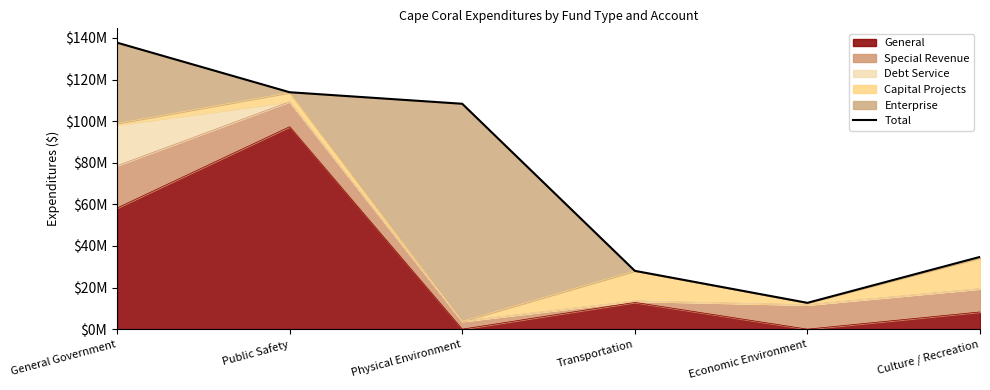

How many lines are shown in the chart?

1